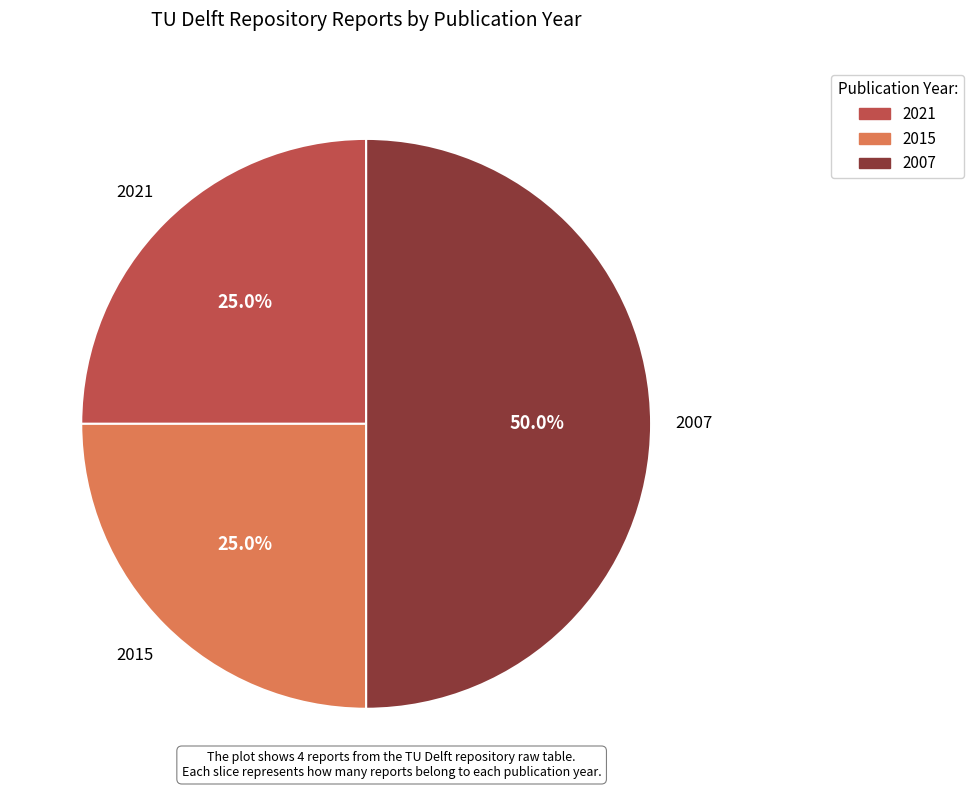

What percentage do 2007 and 2021 together represent?

75.0%